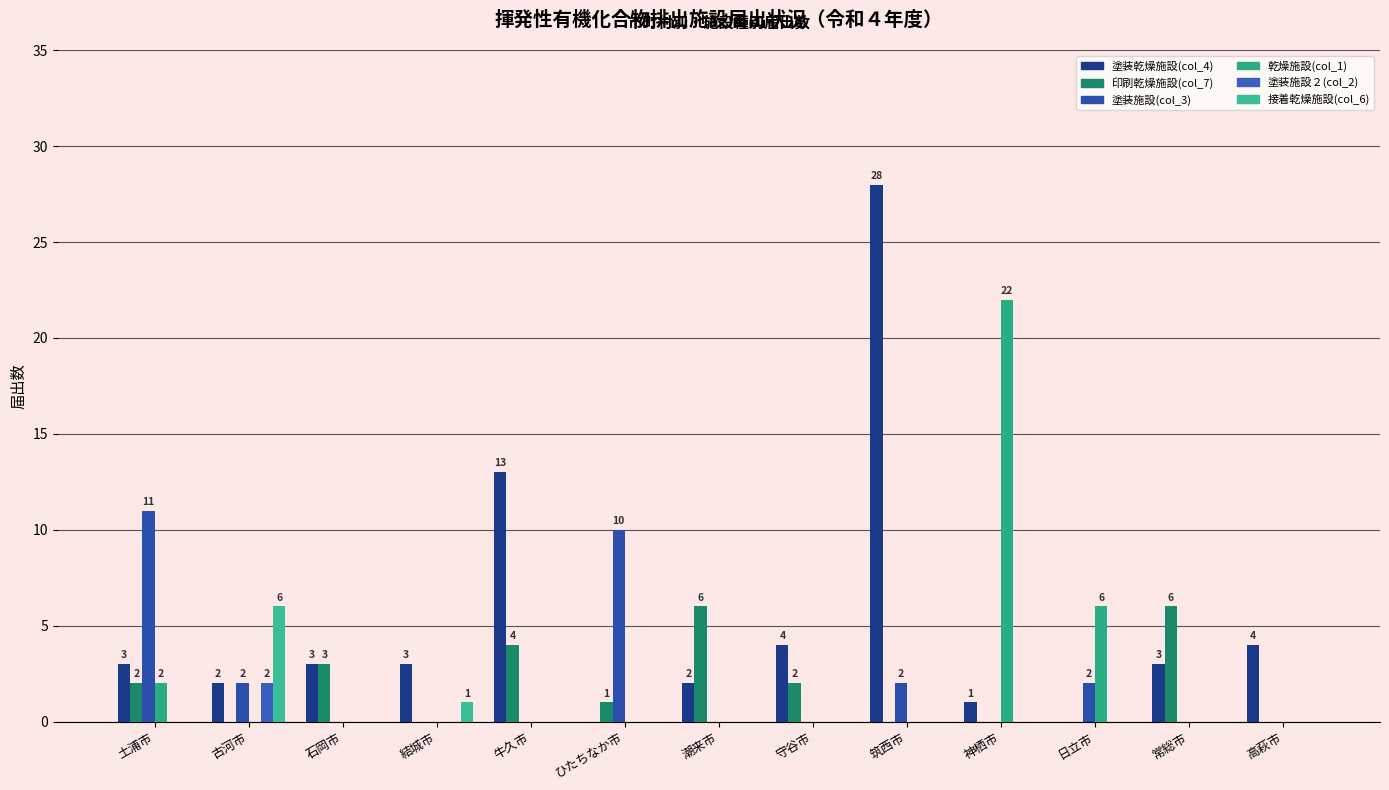

How many groups of bars are there?

13